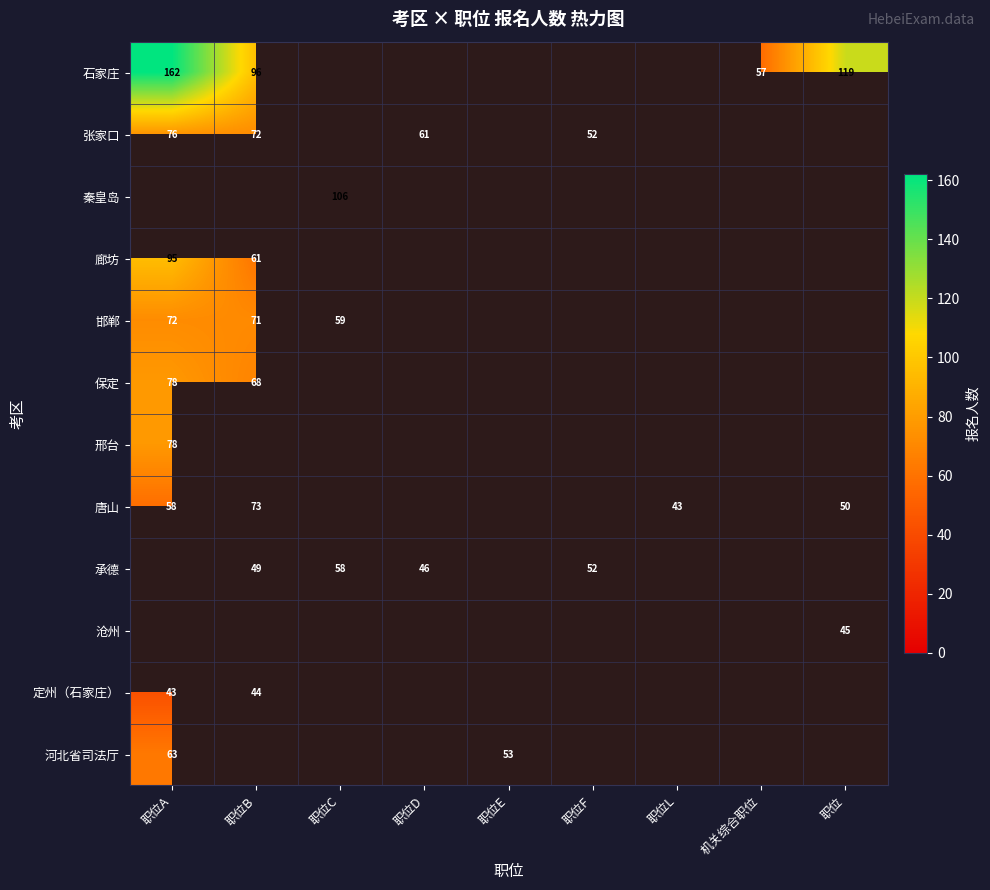

At which label does 石家庄 reach its minimum?

机关综合职位